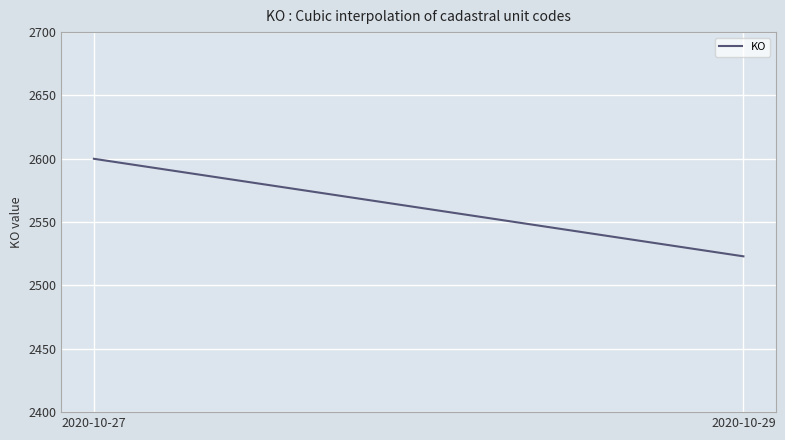

What is the greatest value displayed?

2600